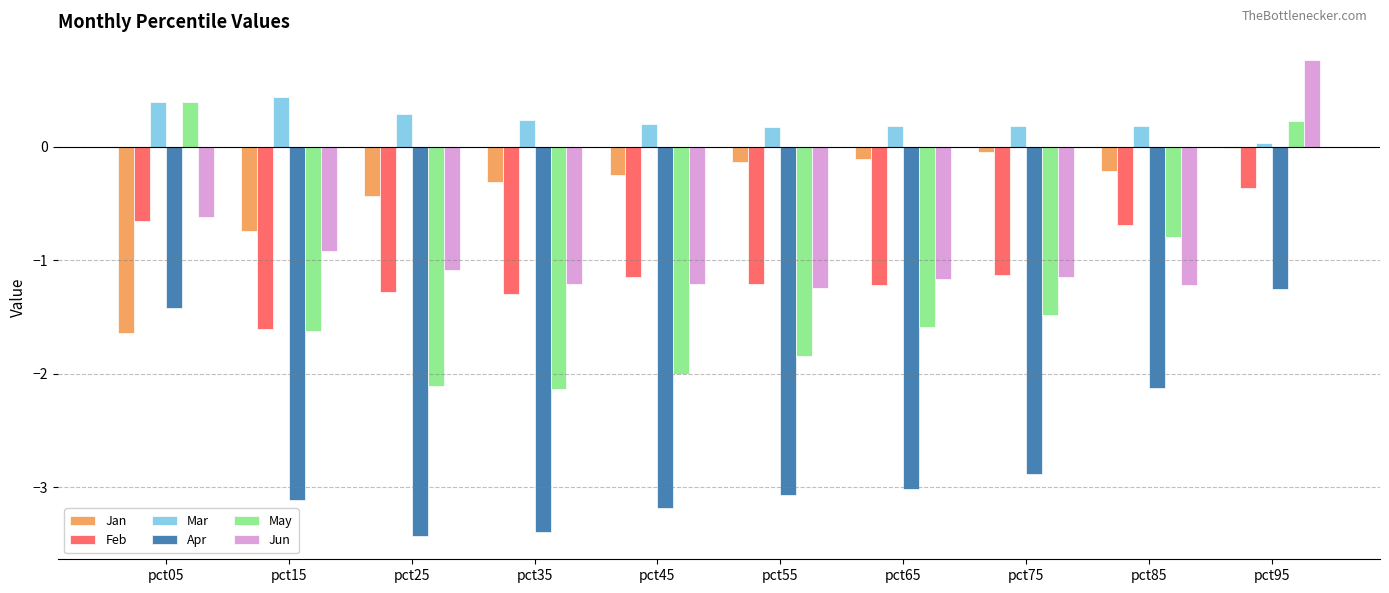

What is the maximum value shown in the chart?

0.8